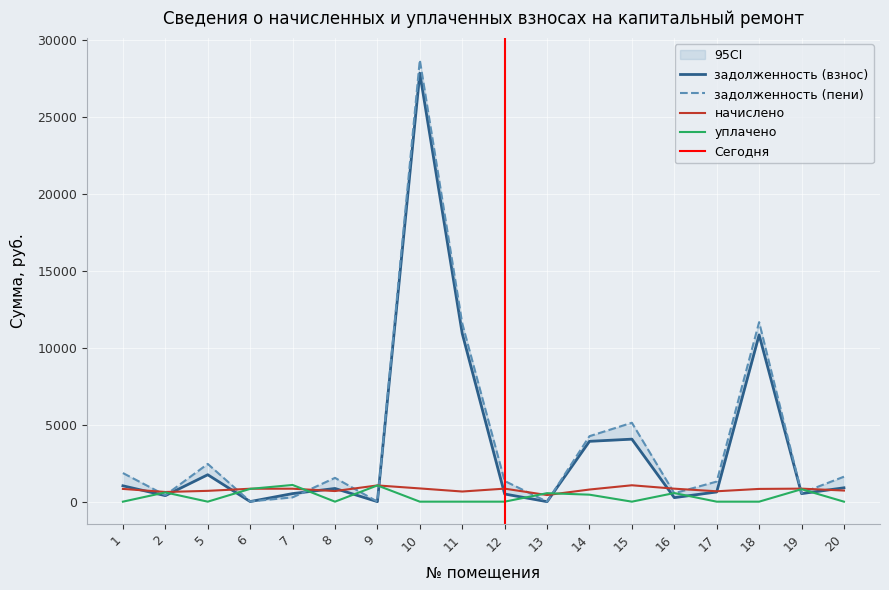

How many lines are shown in the chart?

4